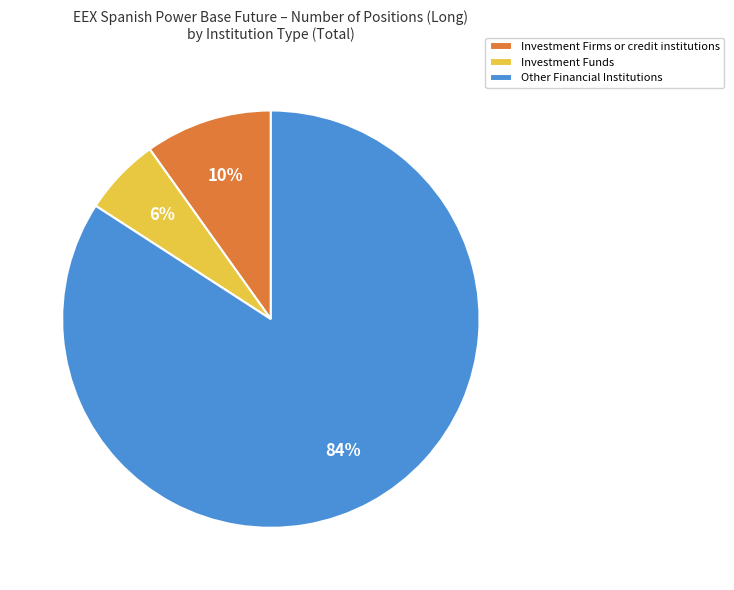

Is there a majority slice in this chart?

Yes